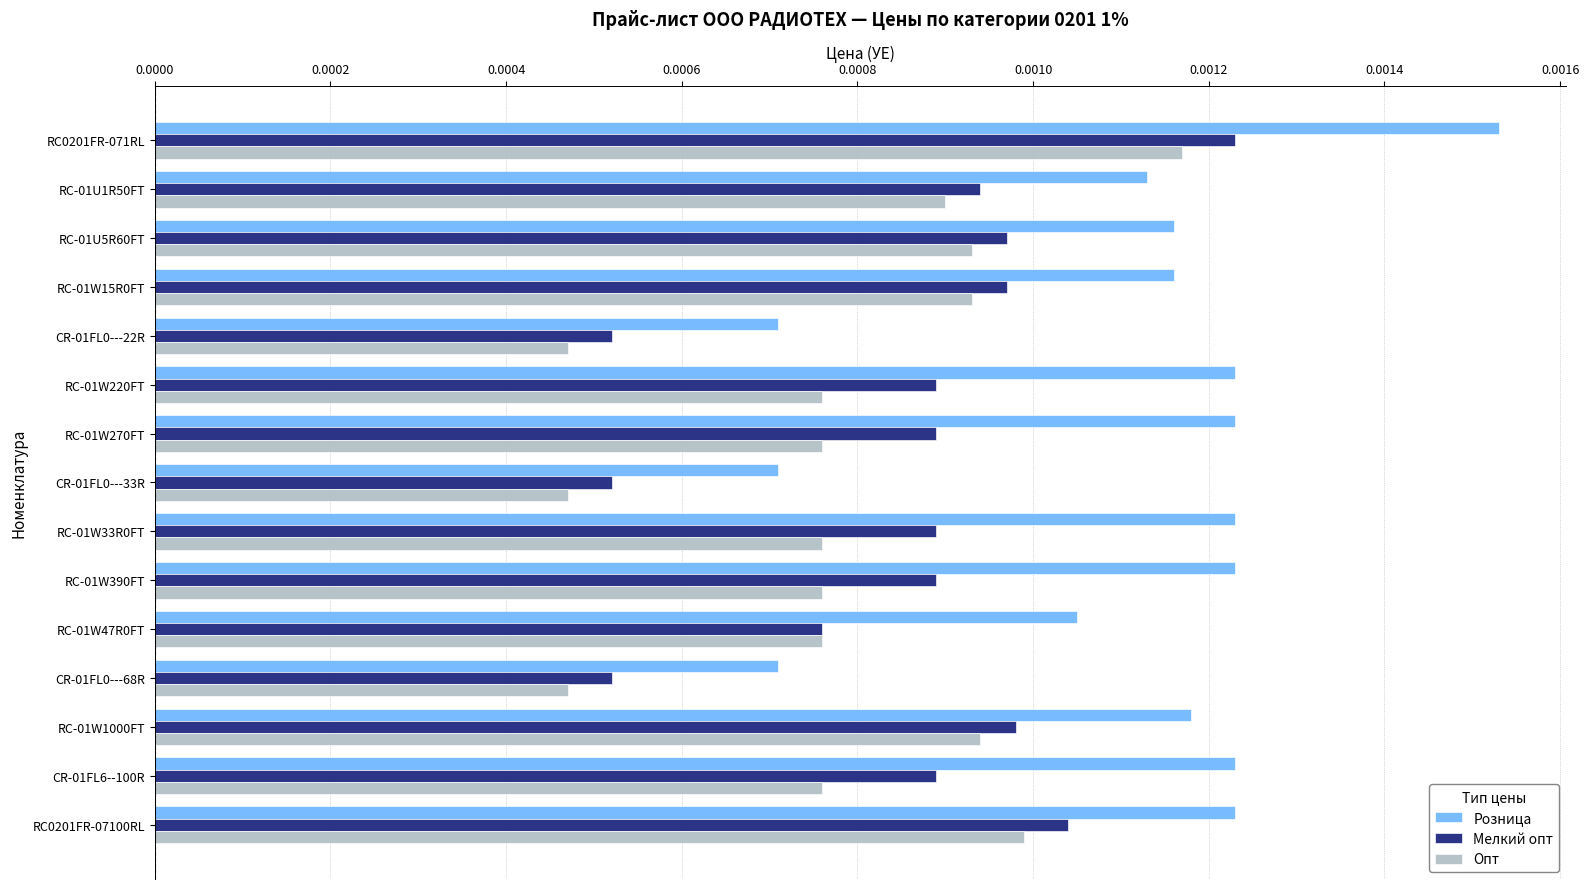

Count the Розница values in the range 0 to 1.

15